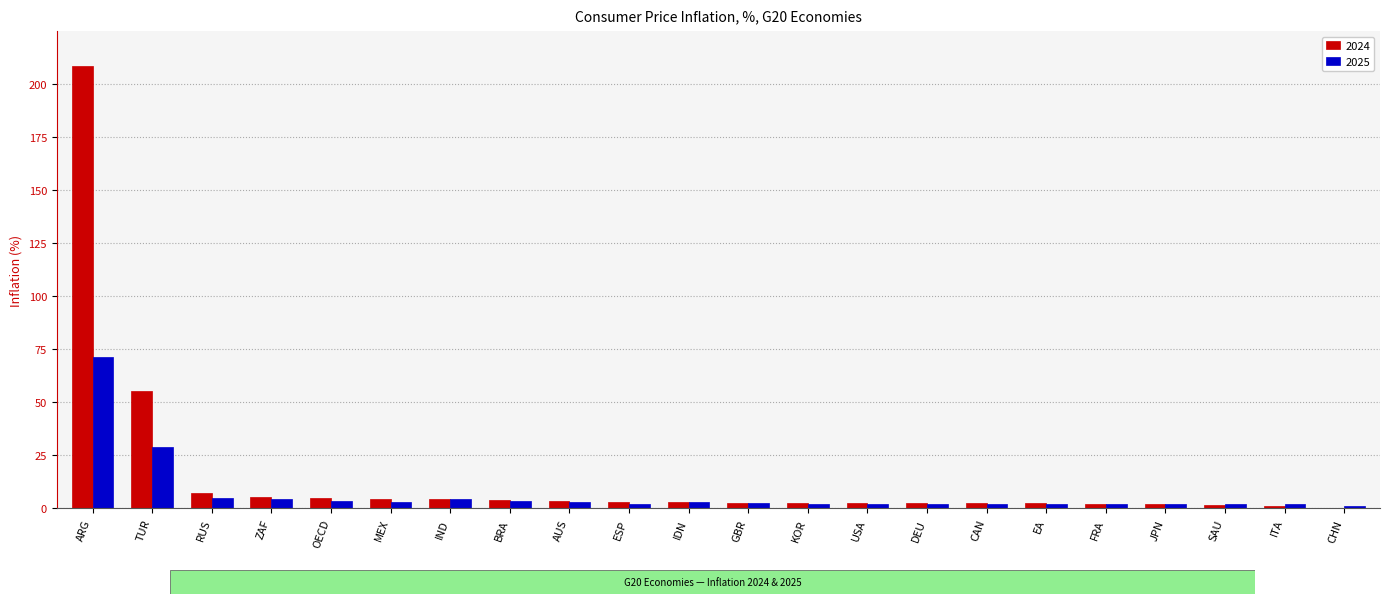

The value of 2025 at DEU is 2.2. True or false?

True